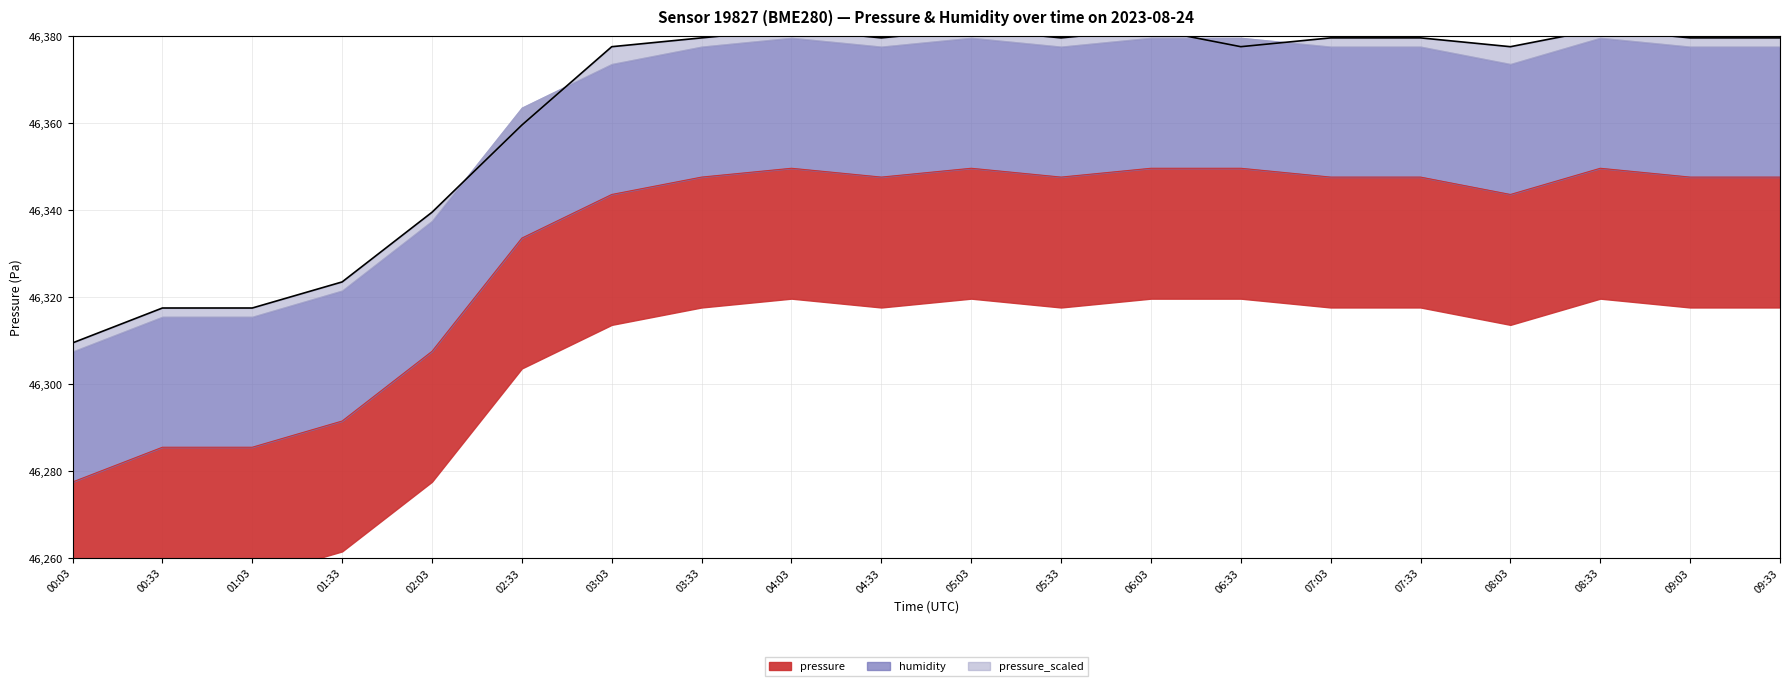

Which category has the highest value in the pressure series?

04:03